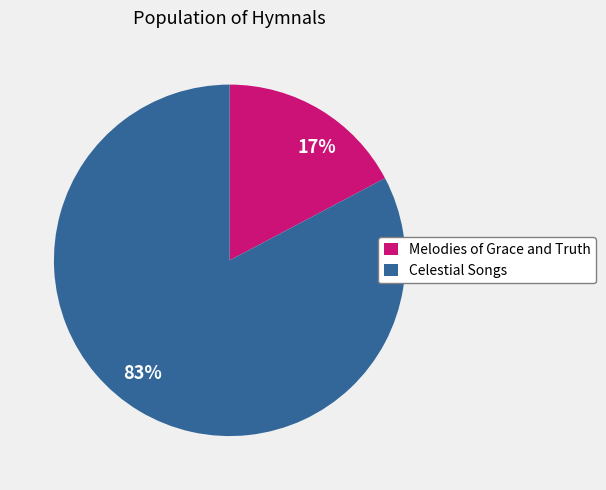

To the nearest percent, what portion does Celestial Songs represent?

83%